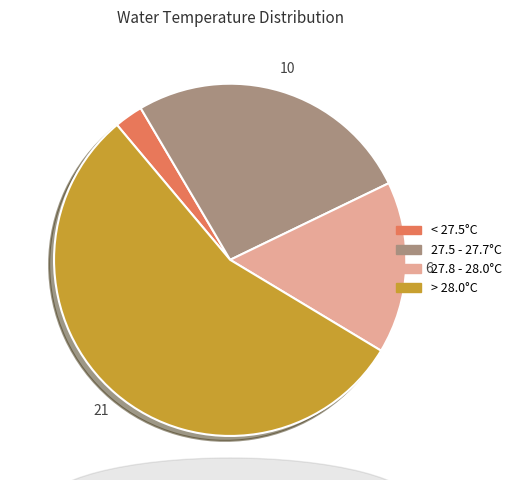

Is there a majority slice in this chart?

Yes